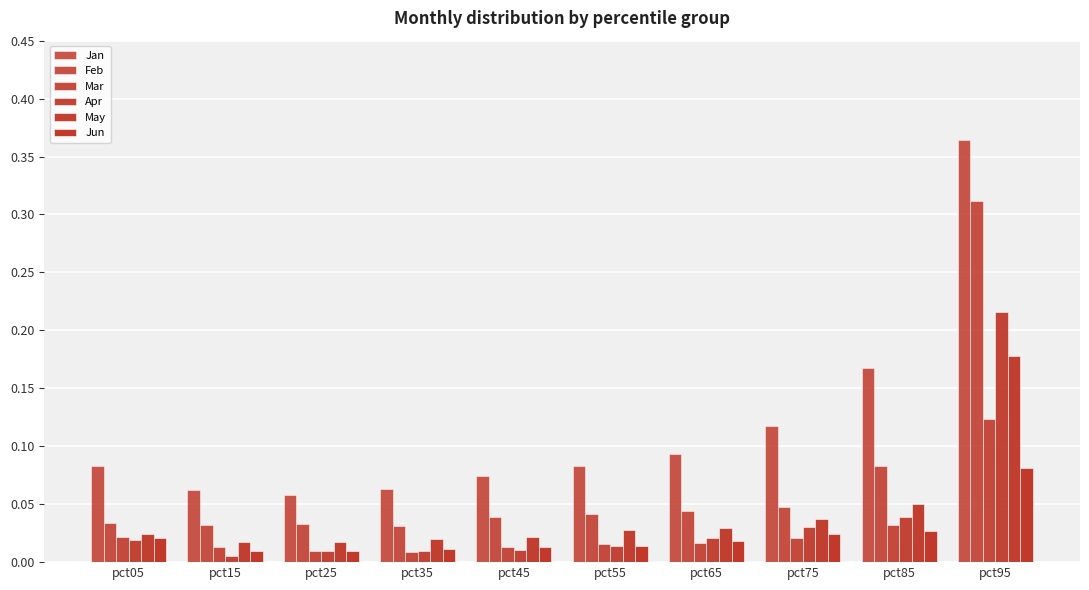

Does the chart contain any negative values?

No